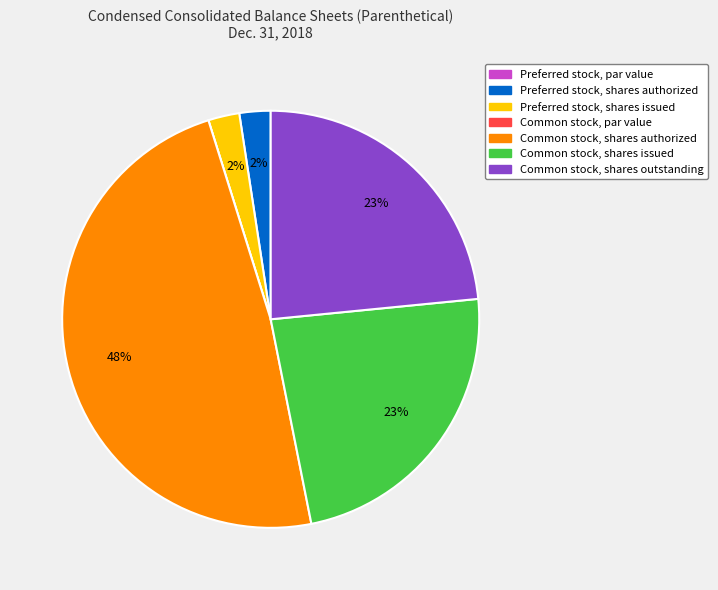

To the nearest percent, what percentage of the pie is Preferred stock, shares authorized?

2%